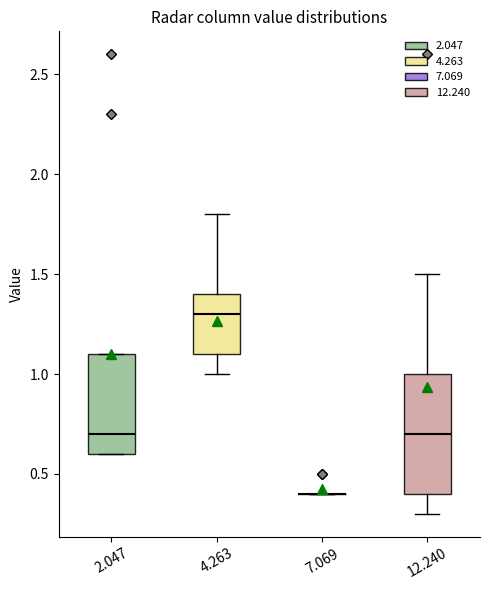

Where is the lower edge of the box at x = 12.240 on the y-axis? The values are not printed on the chart, so give them approximately, as read against the axis.

0.4